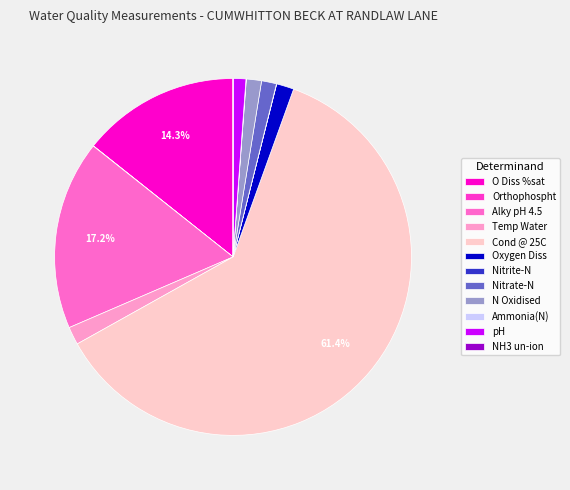

The N Oxidised slice represents 1% of the pie. True or false?

True